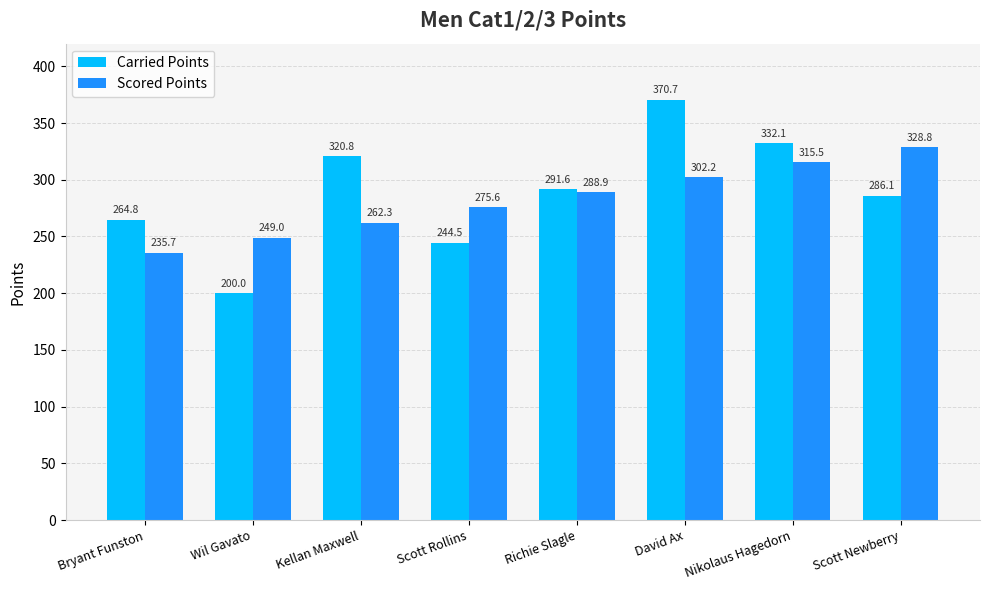

How many data points in Scored Points are above 288?

4